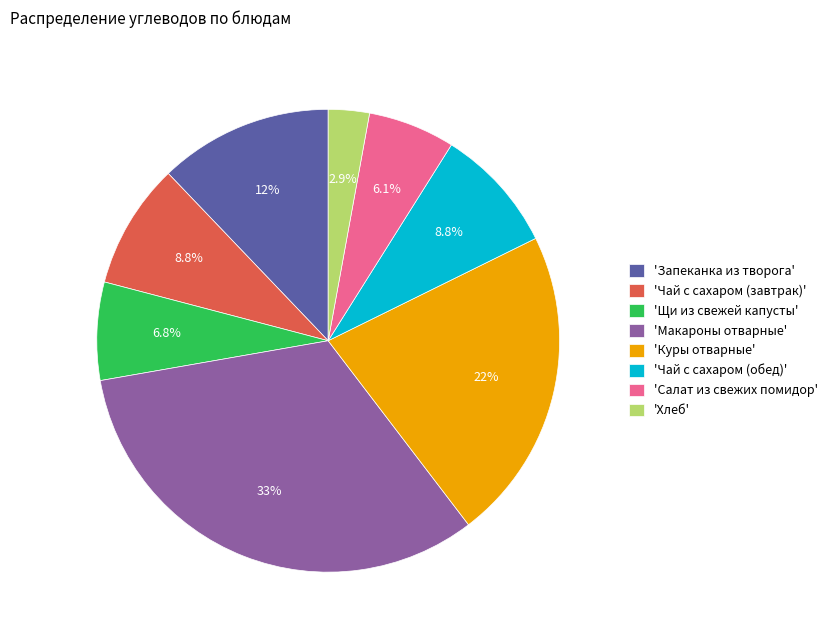

Which slice is the largest?

'Макароны отварные'